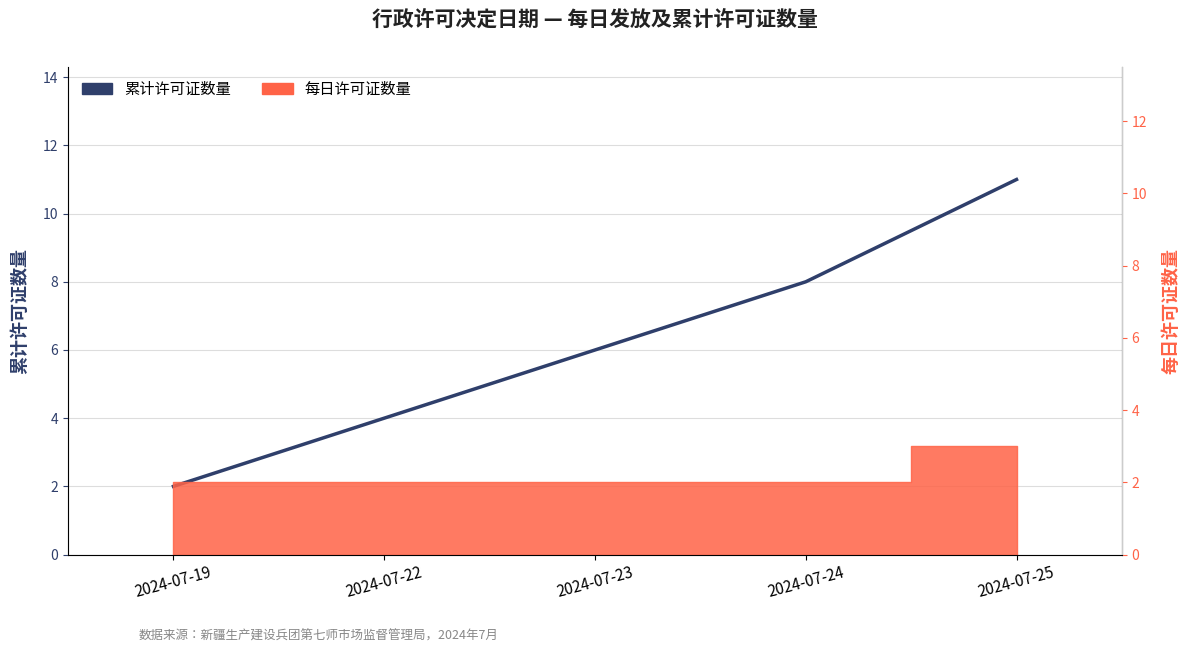

Is it true that the value at 2024-07-22 is 2?

False